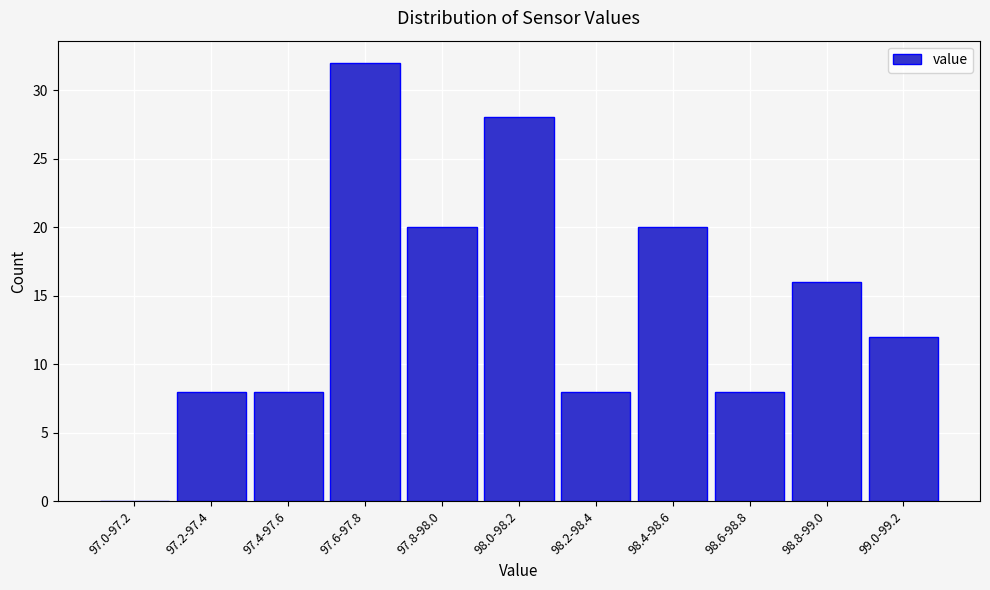

Reading left to right, list all the values displayed in this chart.

97.0-97.2=0	97.2-97.4=8	97.4-97.6=8	97.6-97.8=32	97.8-98.0=20	98.0-98.2=28	98.2-98.4=8	98.4-98.6=20	98.6-98.8=8	98.8-99.0=16	99.0-99.2=12